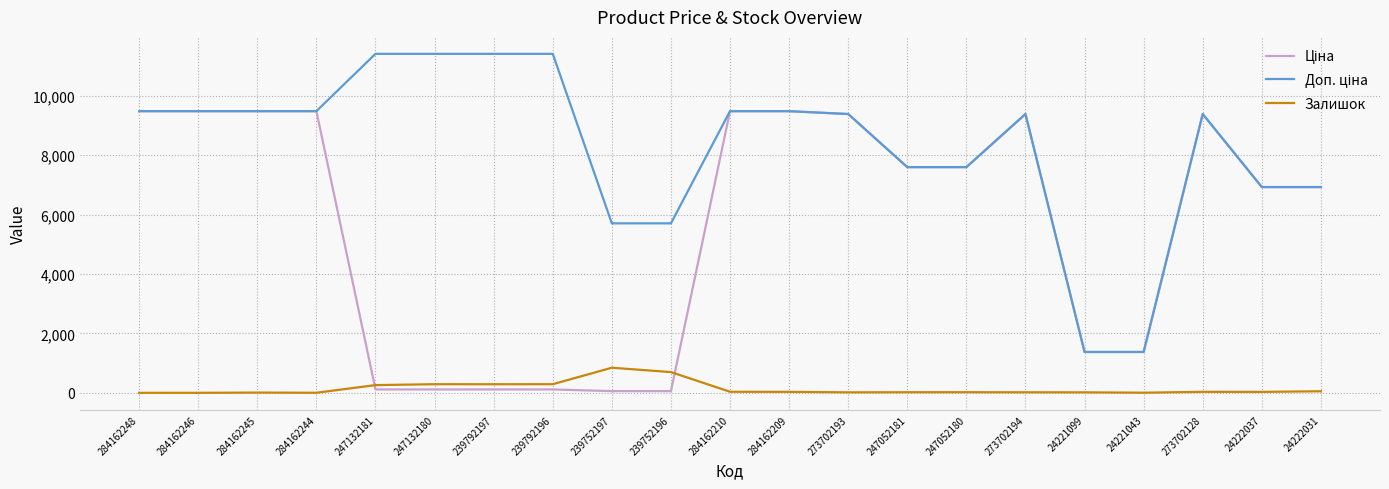

At which label does Залишок reach its peak?

239752197